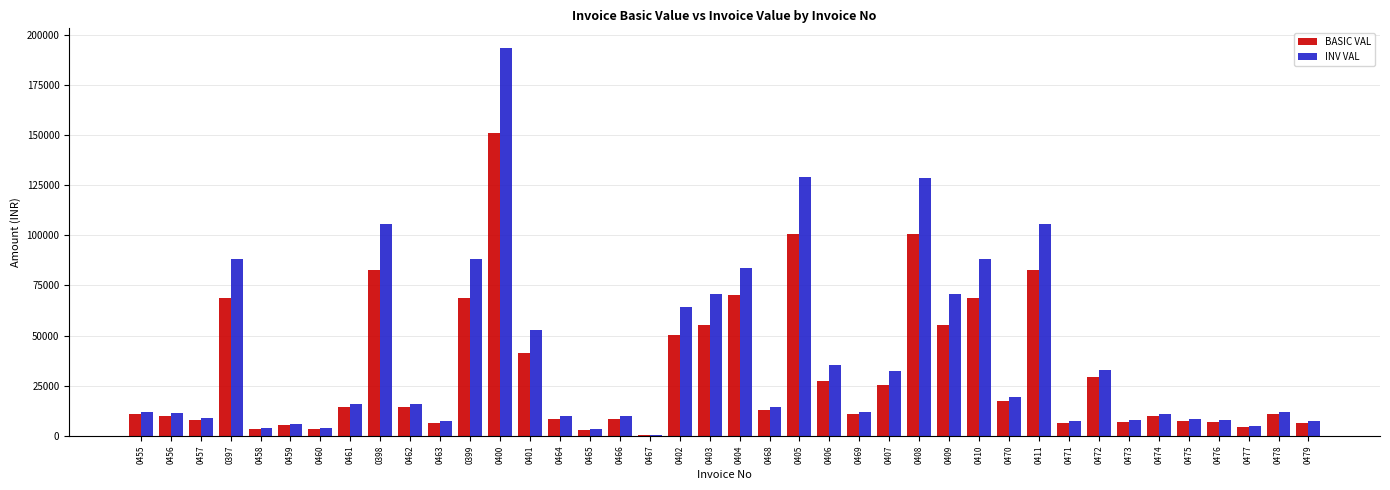

How many groups of bars are there?

40